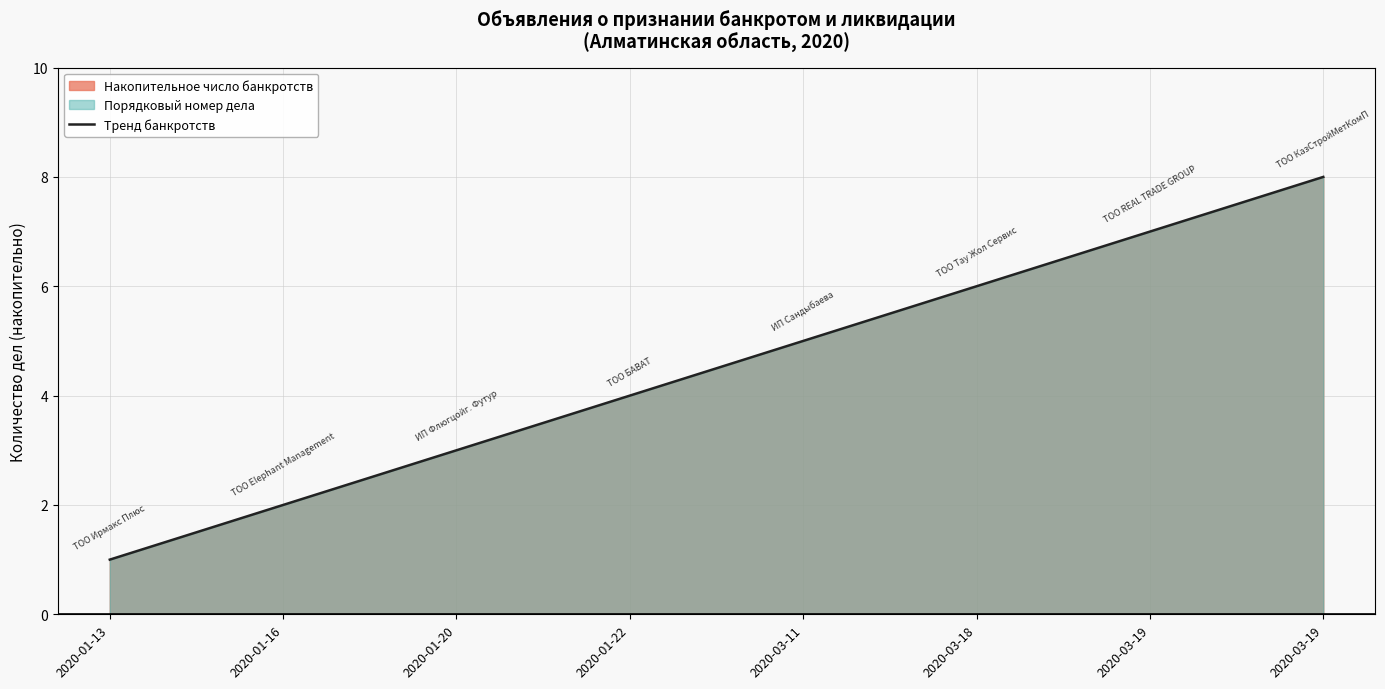

True or false: there are more than 0 points higher than both neighbors.

False